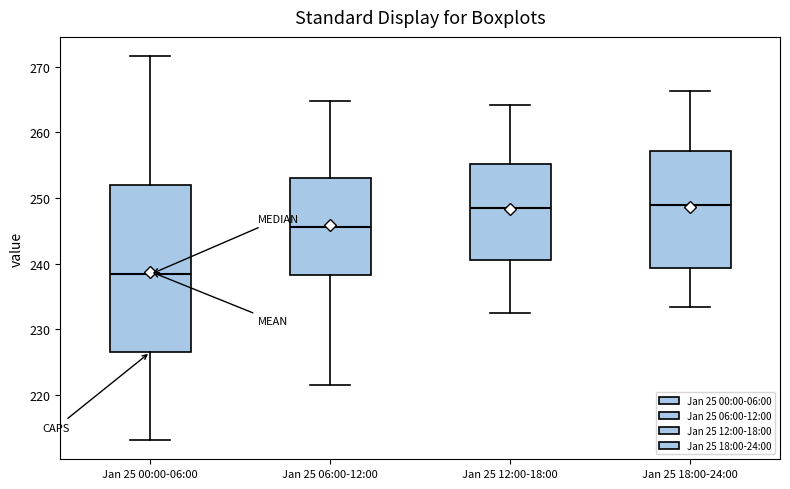

Reading left to right, transcribe this box plot: for each box, give where its median line is, the range the box spans, and where its two whiskers end, as read against the y-axis. The values are not printed on the chart, so give them approximately, as read against the axis.

Jan 25 00:00-06:00: median 238, box 227 to 252, whiskers 213 to 272
Jan 25 06:00-12:00: median 246, box 238 to 253, whiskers 222 to 265
Jan 25 12:00-18:00: median 248, box 241 to 255, whiskers 232 to 264
Jan 25 18:00-24:00: median 249, box 239 to 257, whiskers 233 to 266